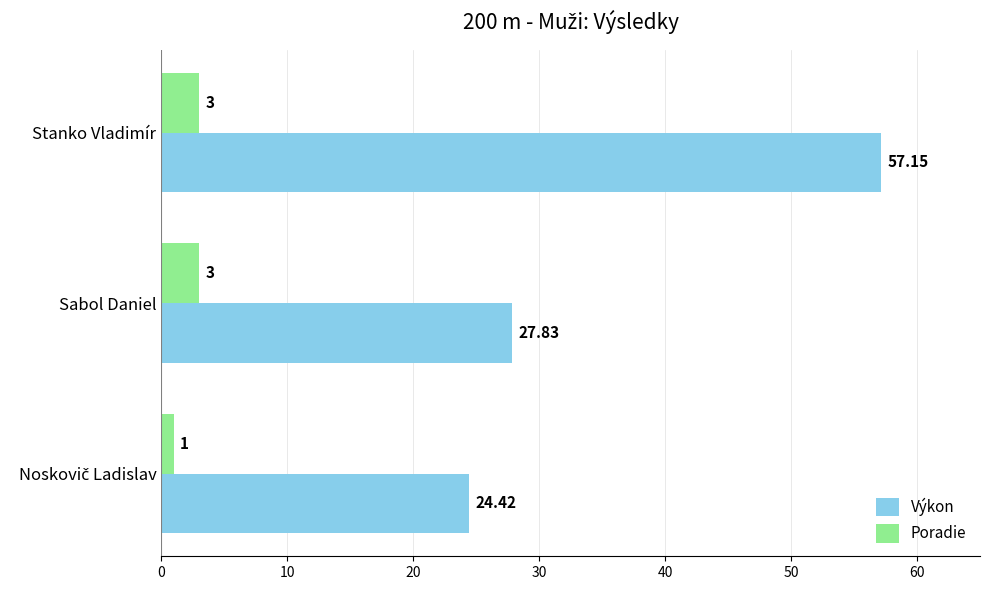

What is the sum of the Výkon values at Sabol Daniel and Stanko Vladimír?

85.0